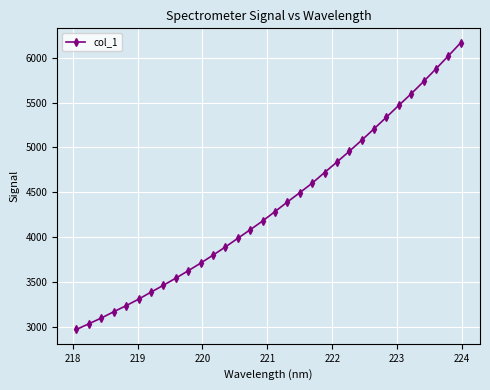

What is the value of the 21st point from the left?

4720.0